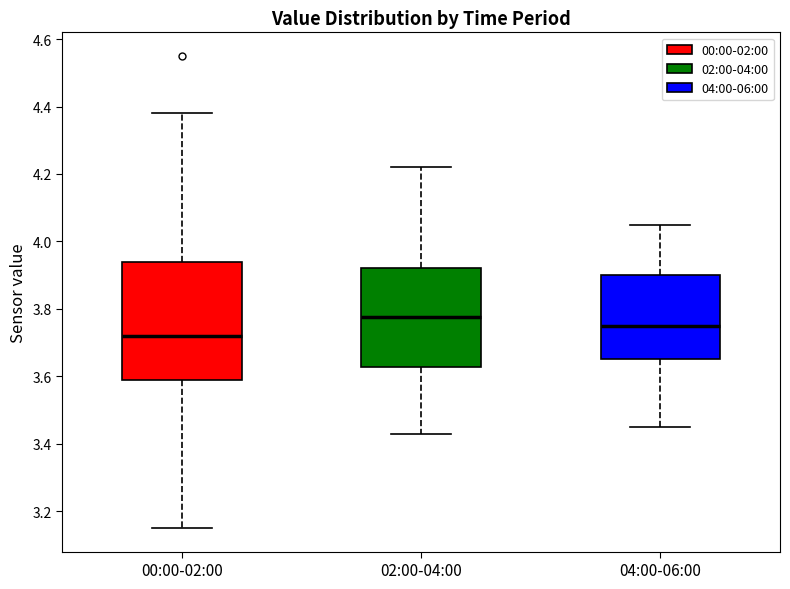

Comparing the boxes themselves (not the whiskers), which one is the tallest?

00:00-02:00